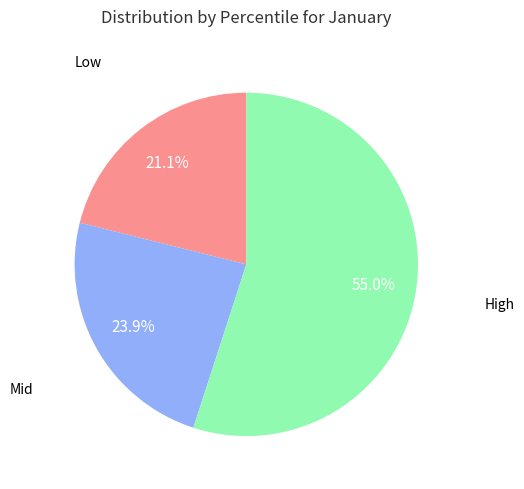

Does any single category account for the majority?

Yes